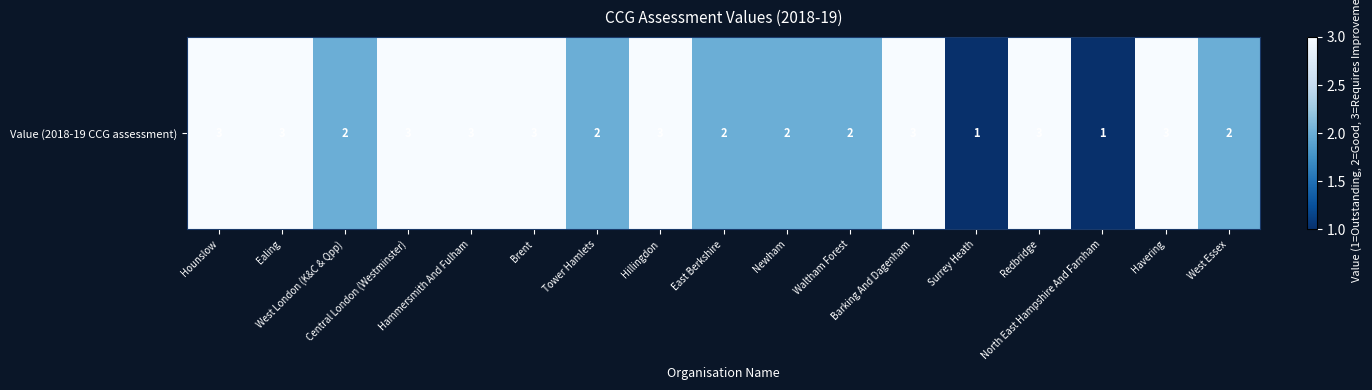

At which label is the value closest to 2?

West London (K&C & Qpp)